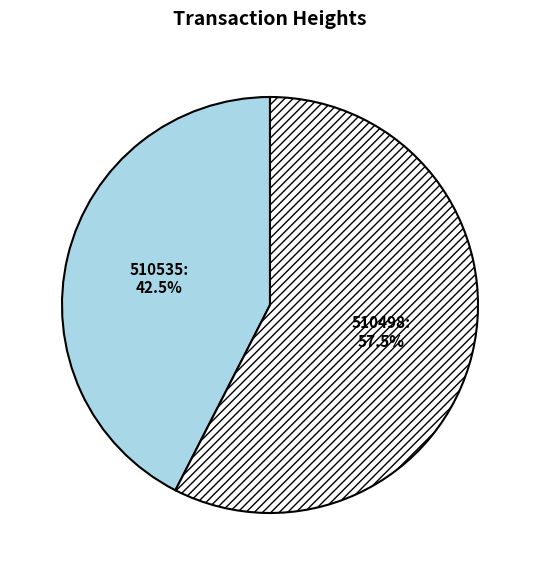

Is it true that 510535 is 32% of the pie?

False